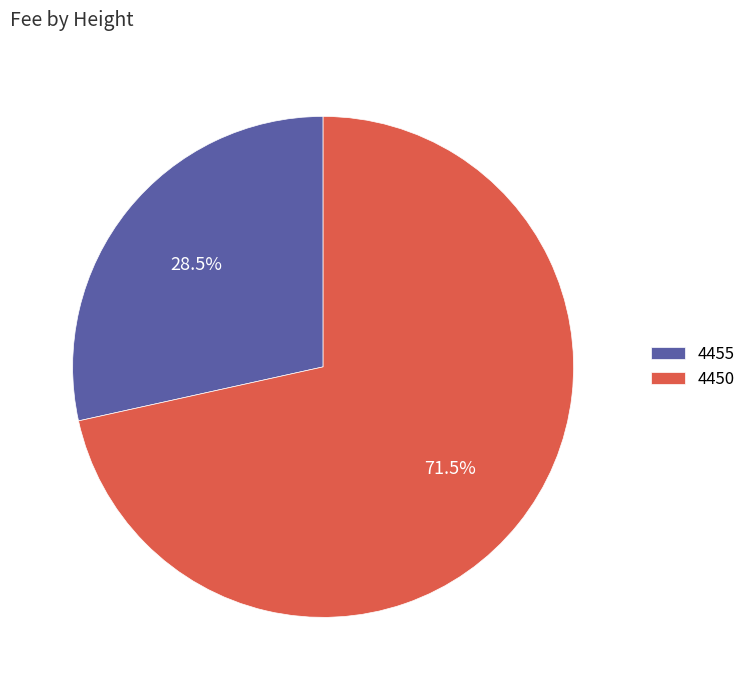

What percentage is NOT represented by 4450?

28.5%